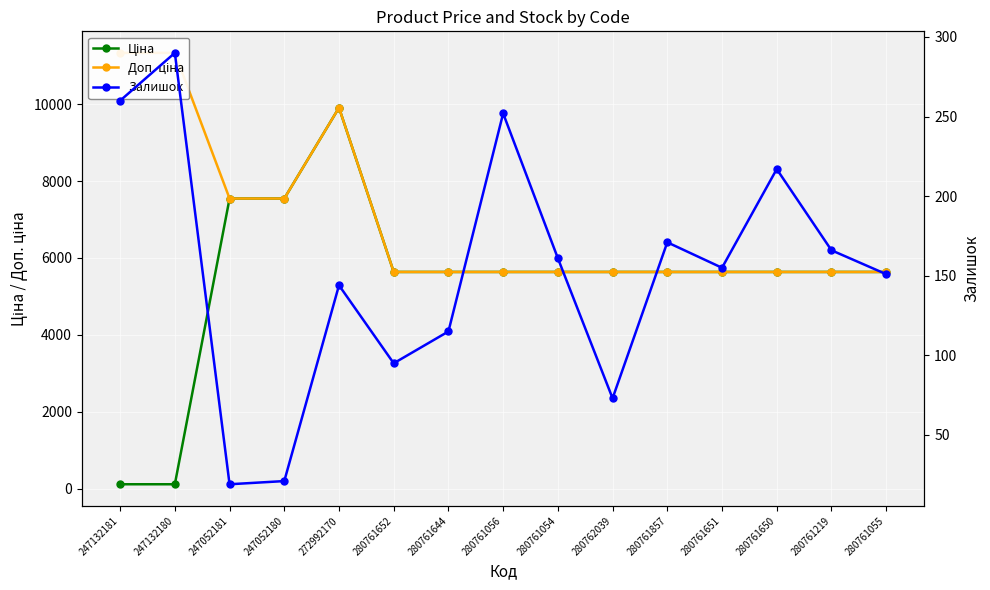

What is the difference between the highest and lowest values at 280761055?

5485.0